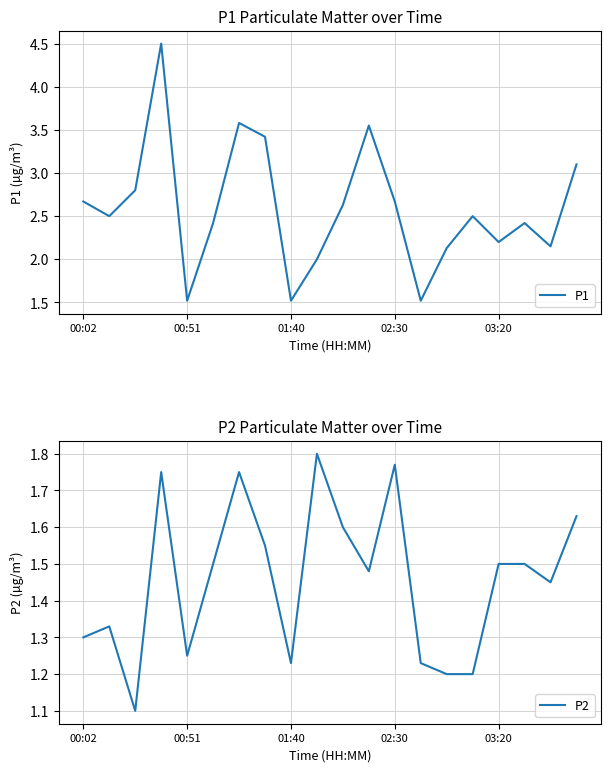

What is the minimum value for P1?

1.5